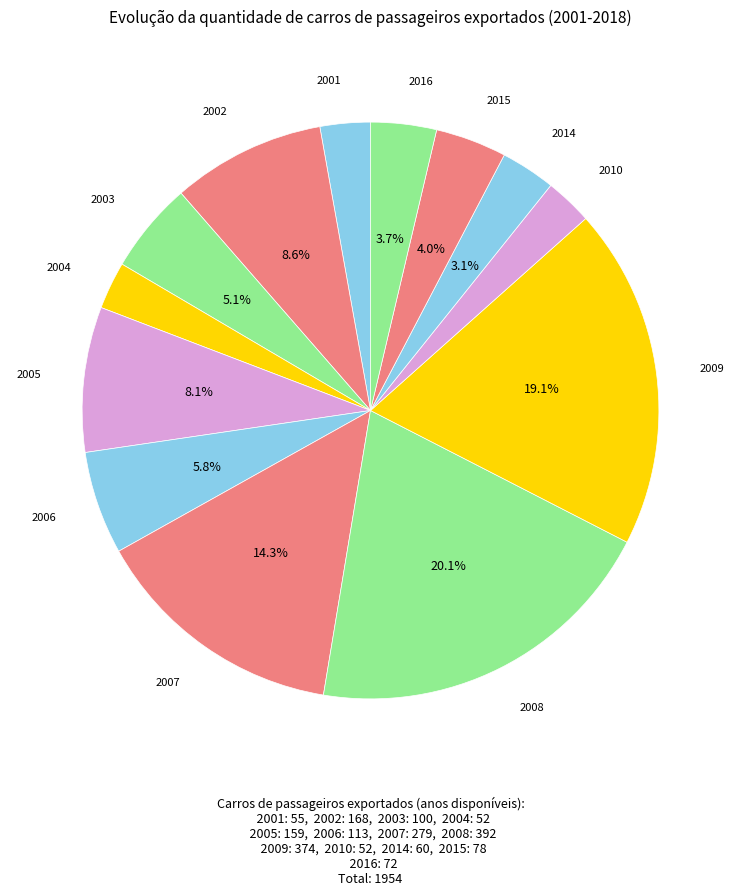

Rank the categories by value from lowest to highest.

2004, 2010, 2001, 2014, 2016, 2015, 2003, 2006, 2005, 2002, 2007, 2009, 2008